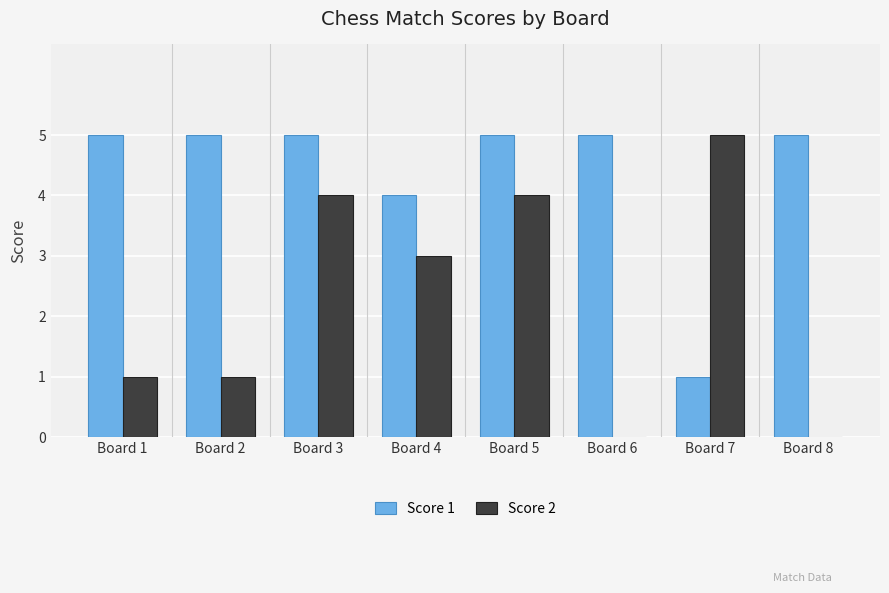

At which label is Score 1 closest to 3?

Board 4